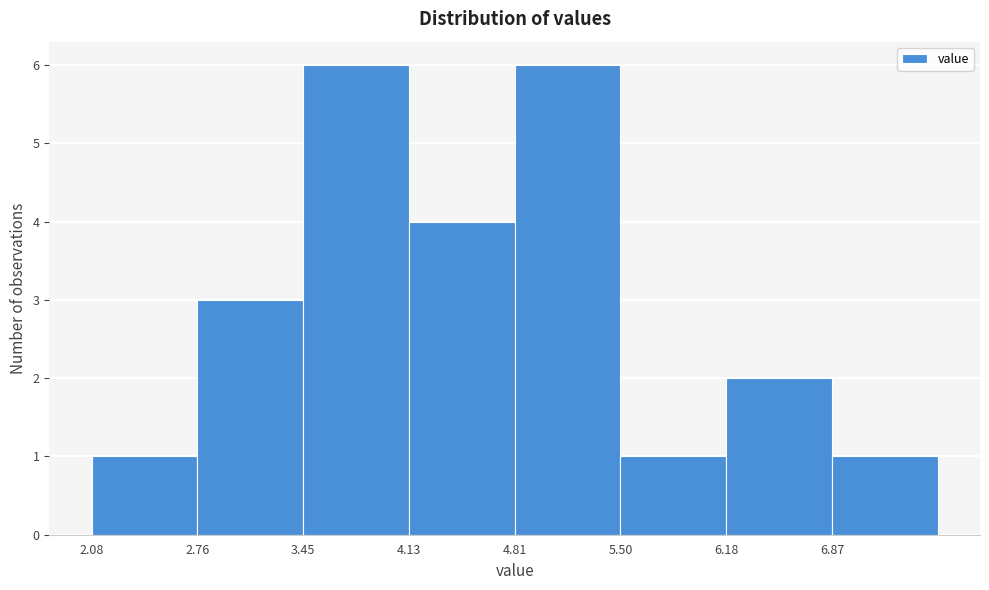

Reading left to right, transcribe this chart: for each bar, give the range it covers on the x-axis and its height. Neither the bar edges nor the heights are printed on the chart, so give them approximately, as read against the axes.

2.1 to 2.8: 1
2.8 to 3.4: 3
3.4 to 4.1: 6
4.1 to 4.8: 4
4.8 to 5.5: 6
5.5 to 6.2: 1
6.2 to 6.9: 2
6.9 to 7.6: 1